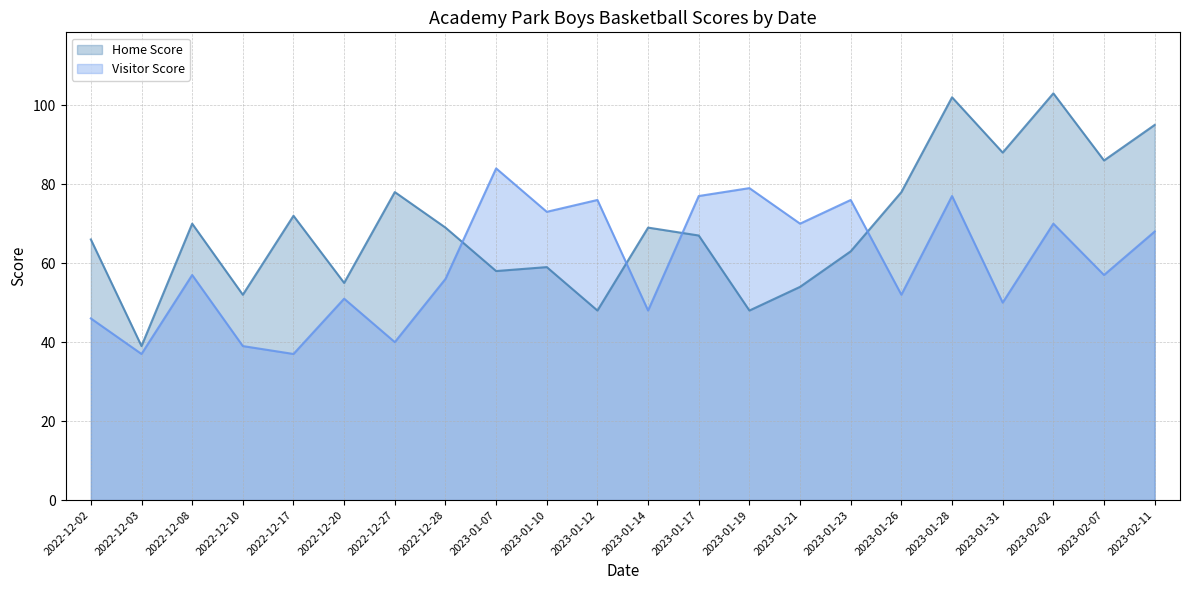

What is the minimum value for Visitor Score?

37